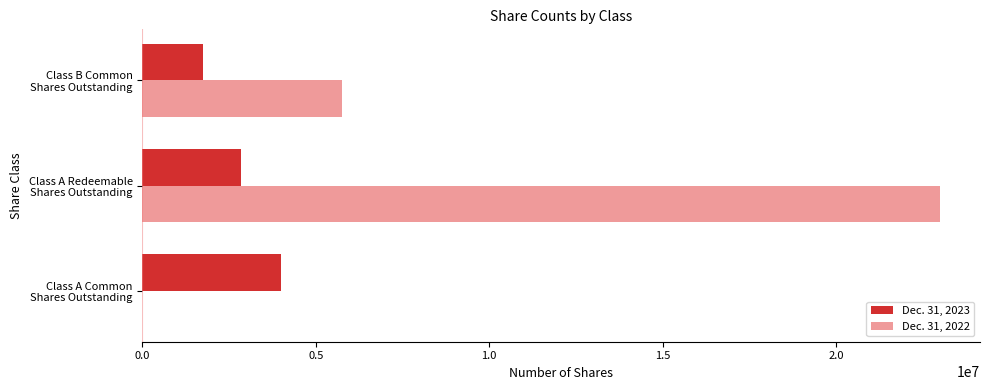

How many data points does each series have?

3